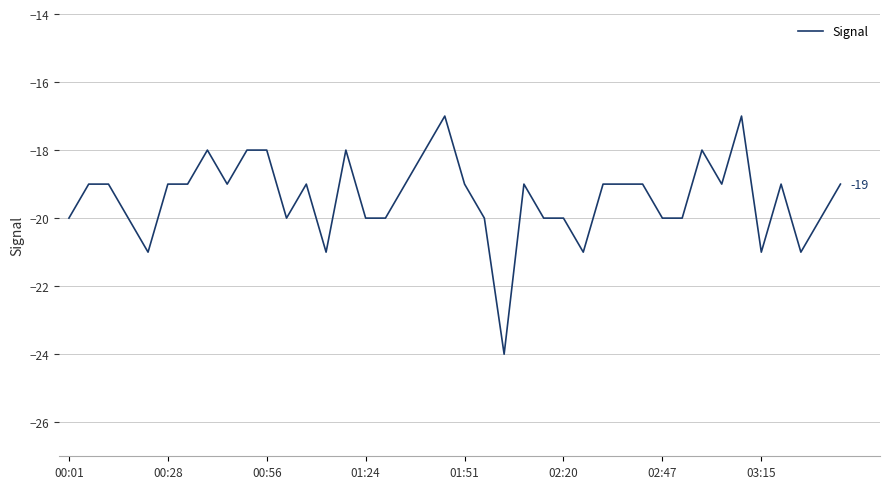

What is the sum of all values?

-776